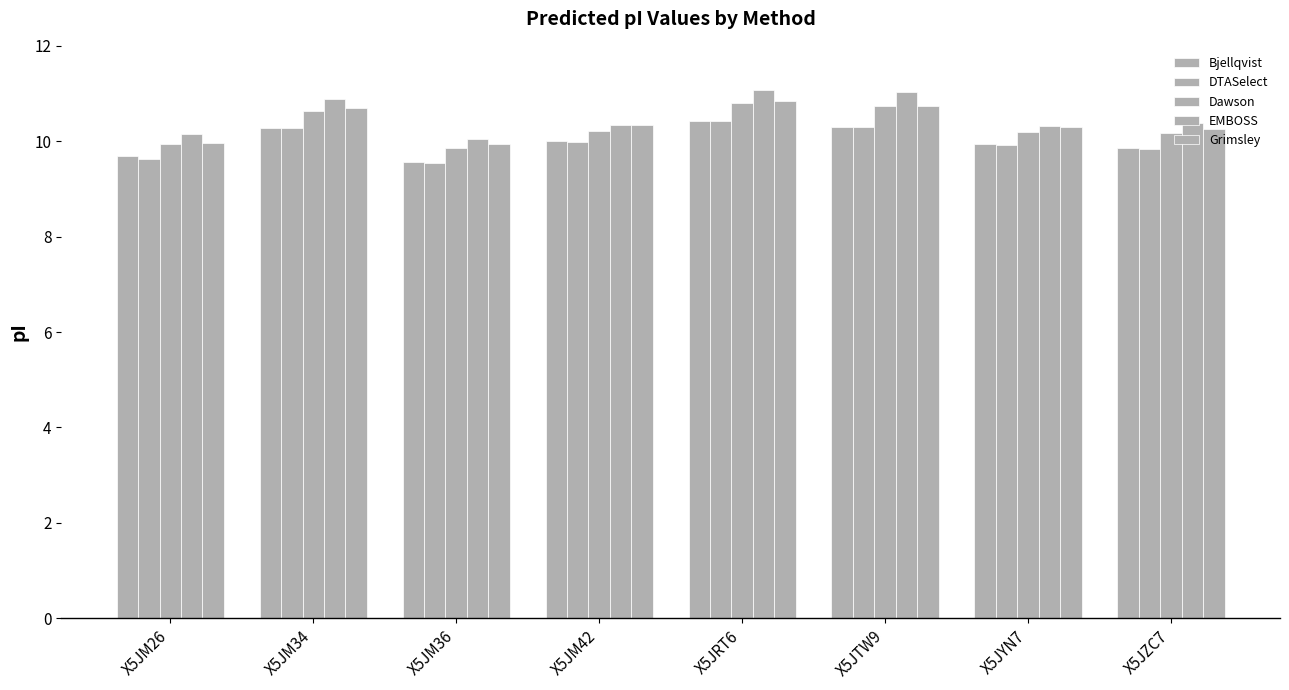

Reading right to left, transcribe all the data shown in this chart.

Bjellqvist: 9.9	9.9	10.3	10.4	10.0	9.6	10.3	9.7
DTASelect: 9.8	9.9	10.3	10.4	10.0	9.5	10.3	9.6
Dawson: 10.2	10.2	10.7	10.8	10.2	9.9	10.6	9.9
EMBOSS: 10.4	10.3	11.0	11.1	10.3	10.0	10.9	10.1
Grimsley: 10.2	10.3	10.7	10.8	10.3	9.9	10.7	10.0